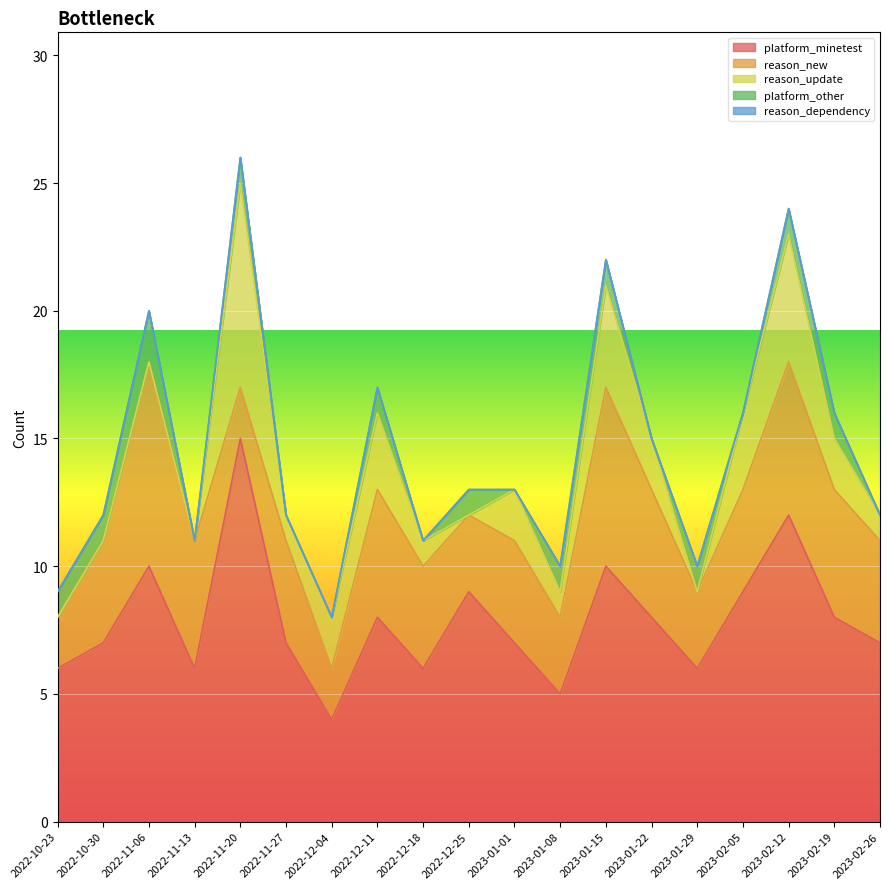

At which label is reason_update closest to 4?

2023-01-15